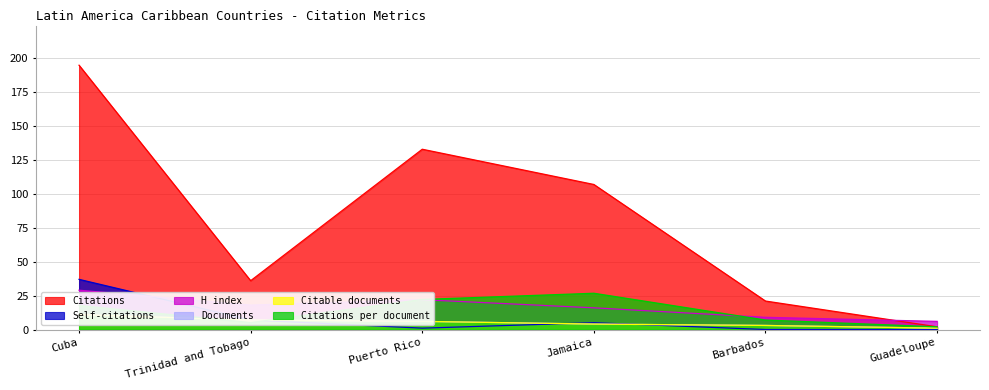

How many series are shown in this chart?

6